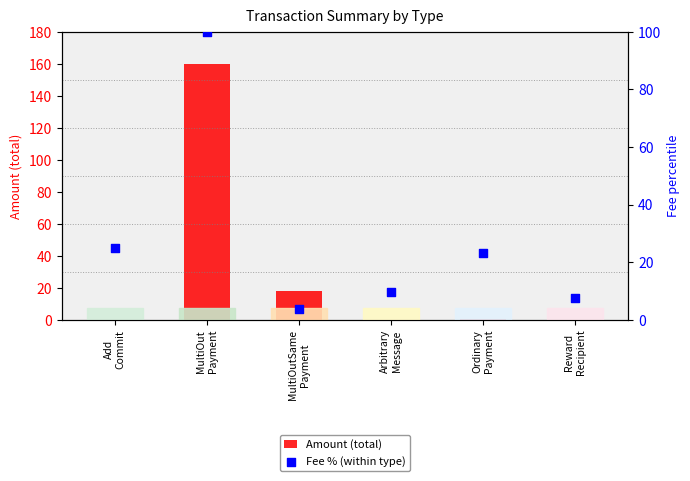

Which series reaches the maximum Y coordinate?

Amount (total)